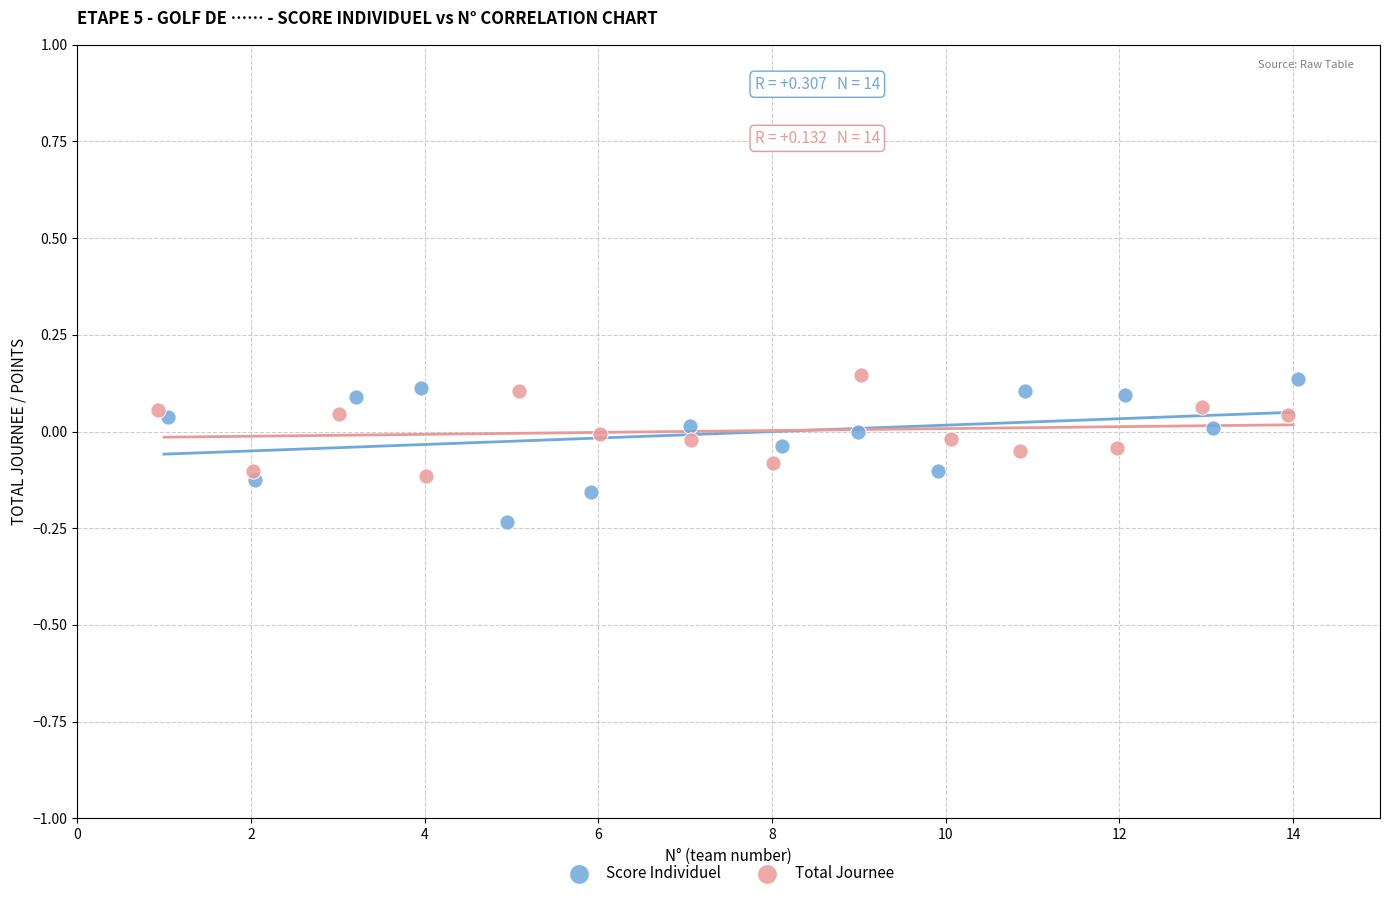

Which series has the largest Y range (max minus min)?

Score Individuel